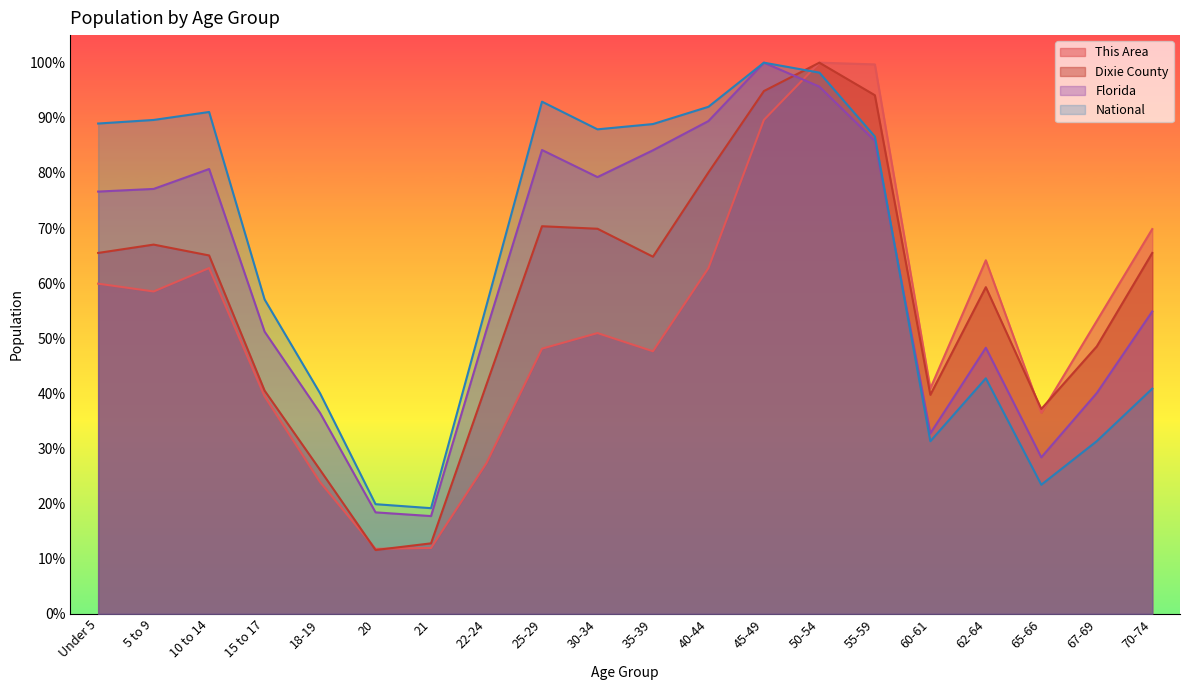

True or false: National has a value of 0.9 at 30-34.

True